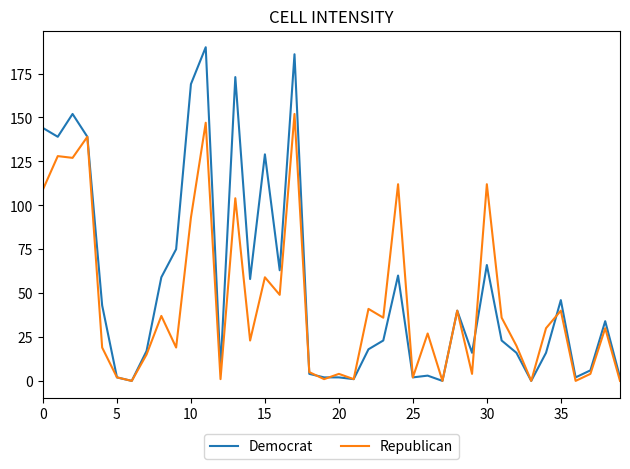

Rank the series by their maximum value, from highest to lowest.

Democrat, Republican